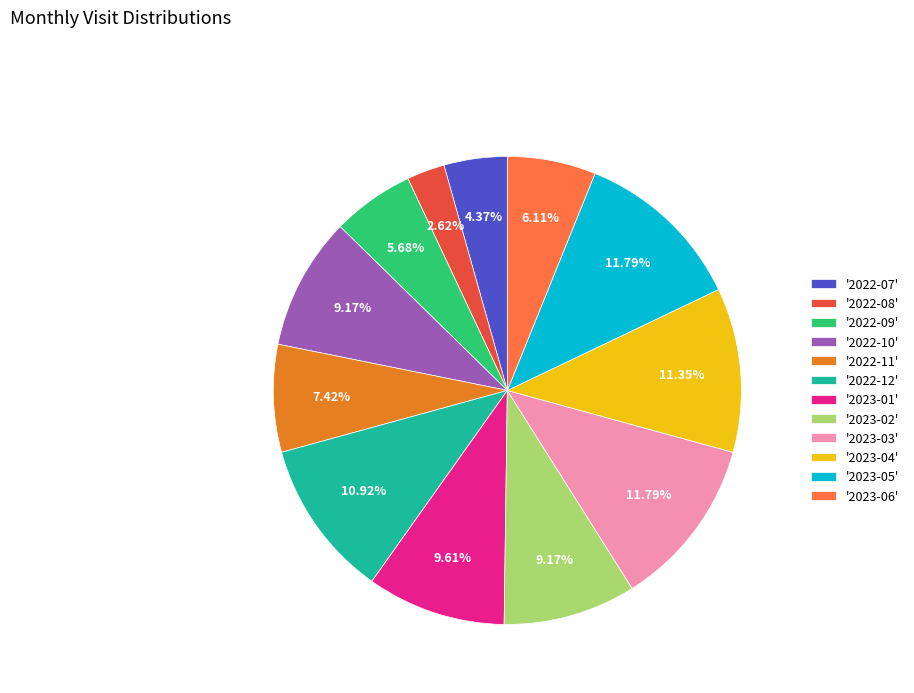

Approximately how many times larger is the value at '2023-06' compared to '2023-04'?

0.5